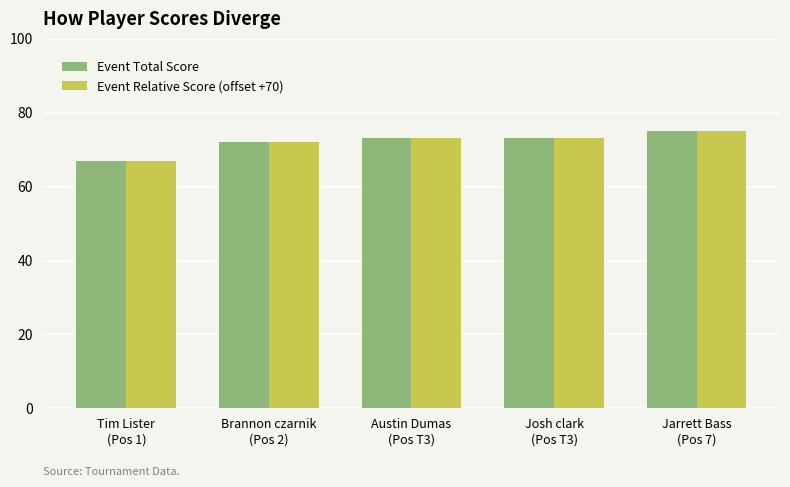

What is the lowest value of the Event Total Score series?

67